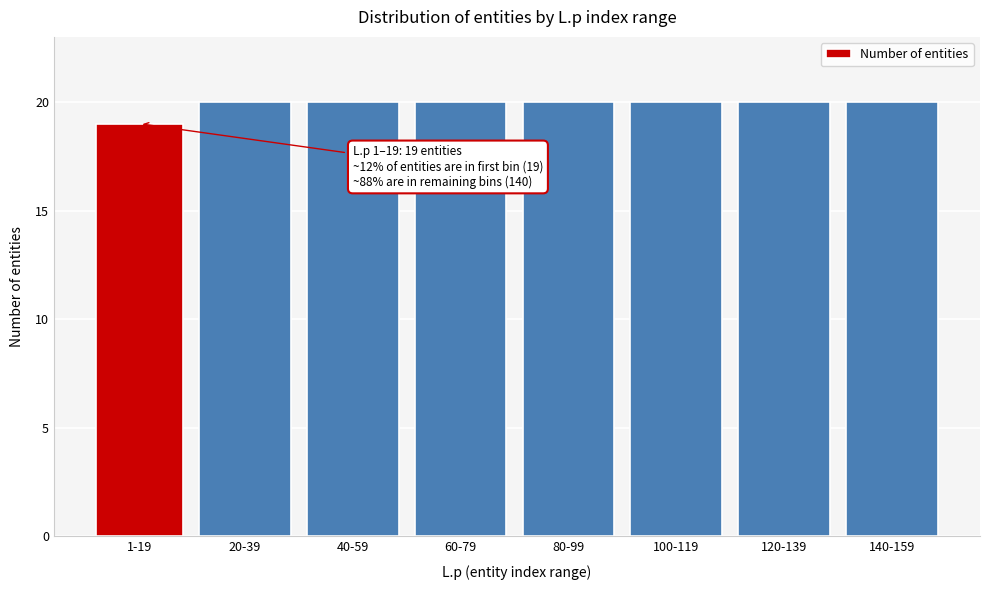

Reading left to right, transcribe all the data shown in this chart.

1-19=19	20-39=20	40-59=20	60-79=20	80-99=20	100-119=20	120-139=20	140-159=20